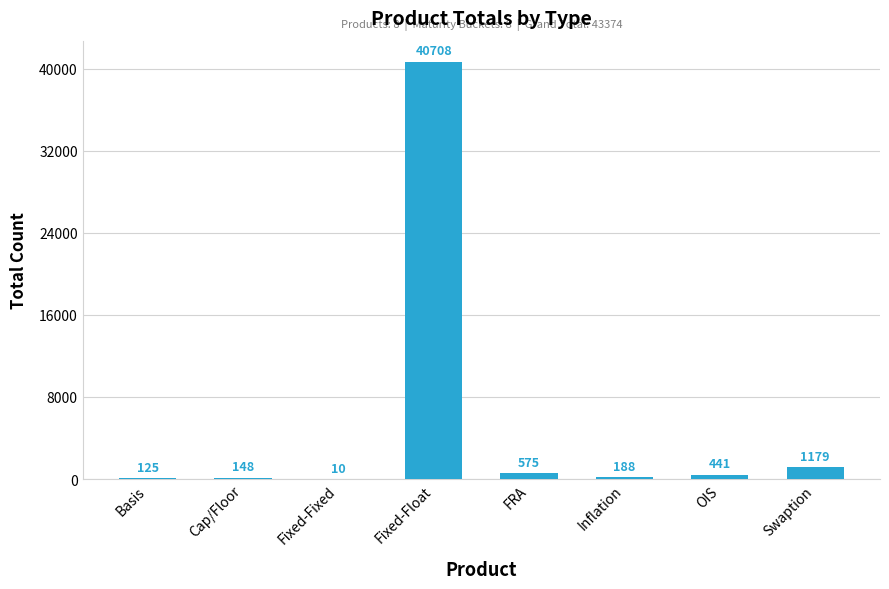

What is the average value?

5422